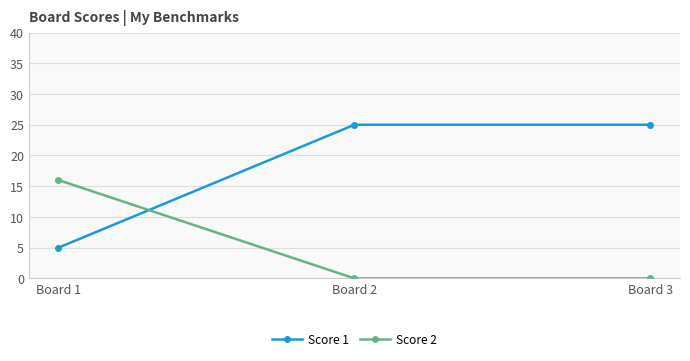

Rank the series at Board 3 from lowest to highest value.

Score 2, Score 1